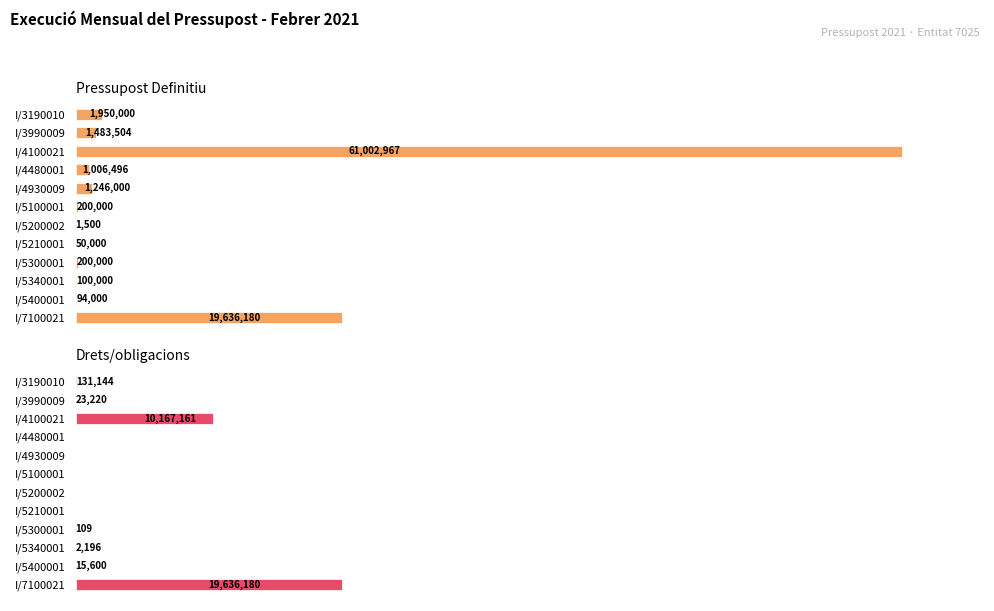

What are all the series names shown in the legend?

Pressupost Definitiu, Drets/obligacions